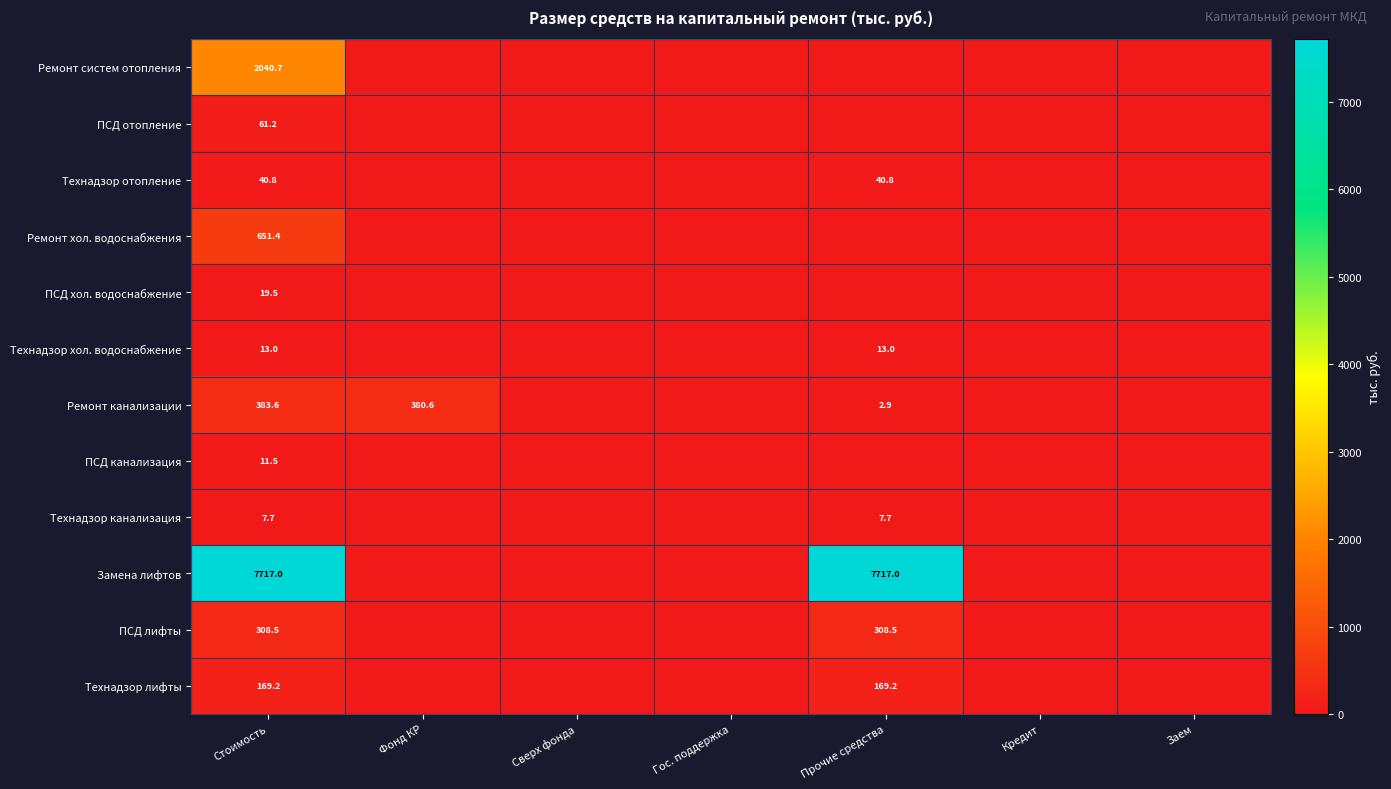

The value of Технадзор хол. водоснабжение at Прочие средства is 3.3. True or false?

False